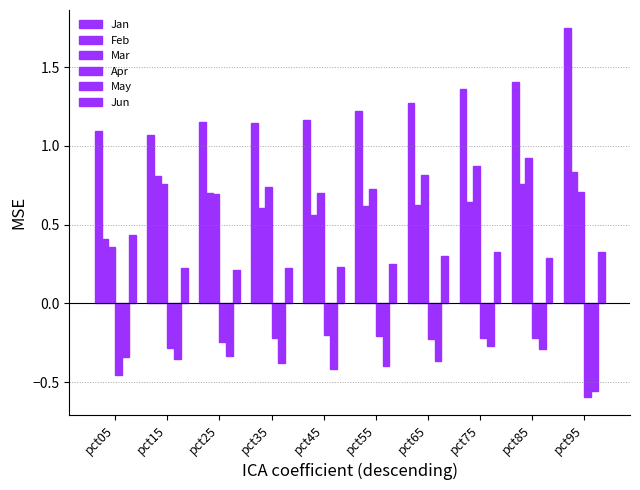

How many Jan values are between 1 and 2?

10